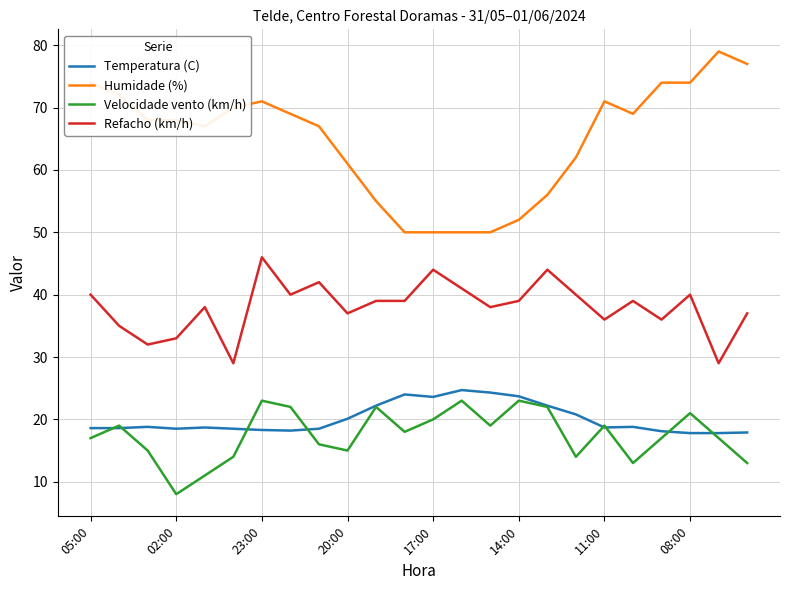

What is the maximum value for Refacho (km/h)?

46.0